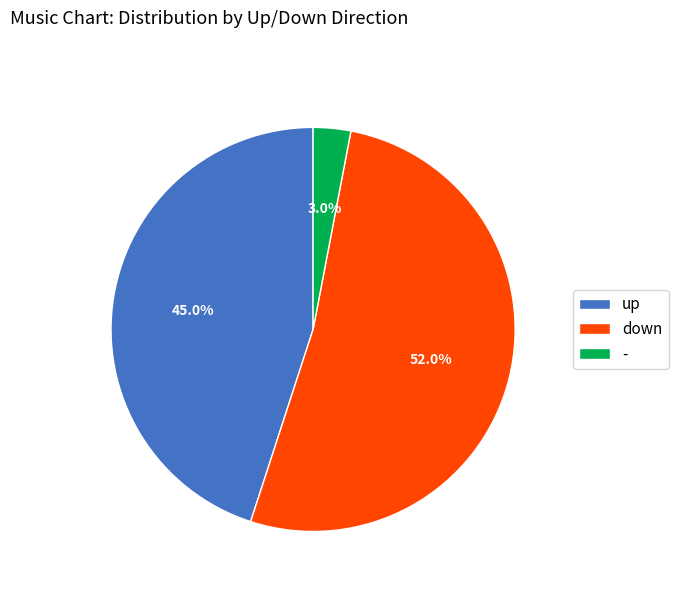

Is down the majority of the pie?

Yes